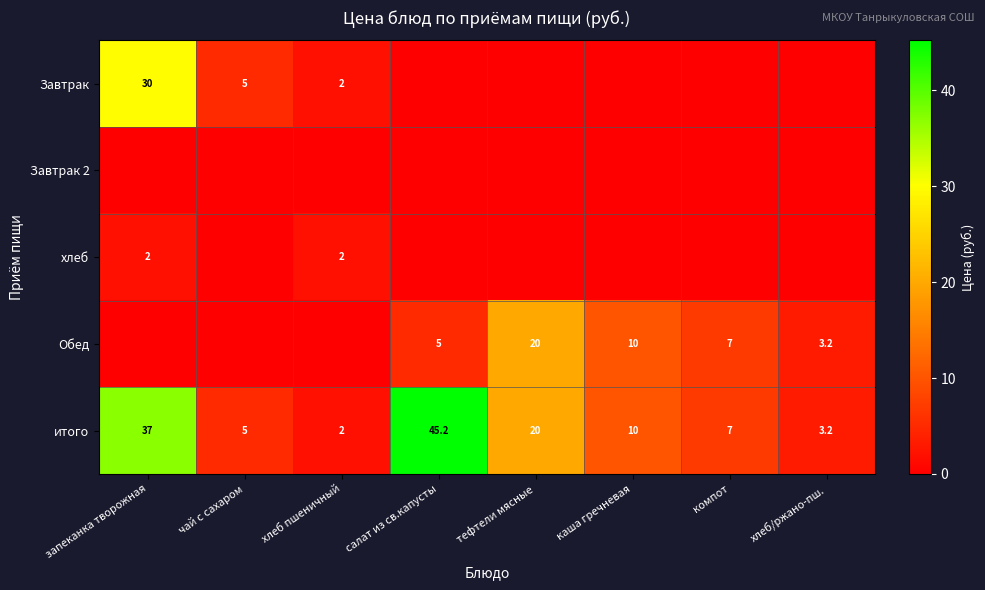

Rank the categories by итого value from highest to lowest.

салат из св.капусты, запеканка творожная, тефтели мясные, каша гречневая, компот, чай с сахаром, хлеб/ржано-пш., хлеб пшеничный